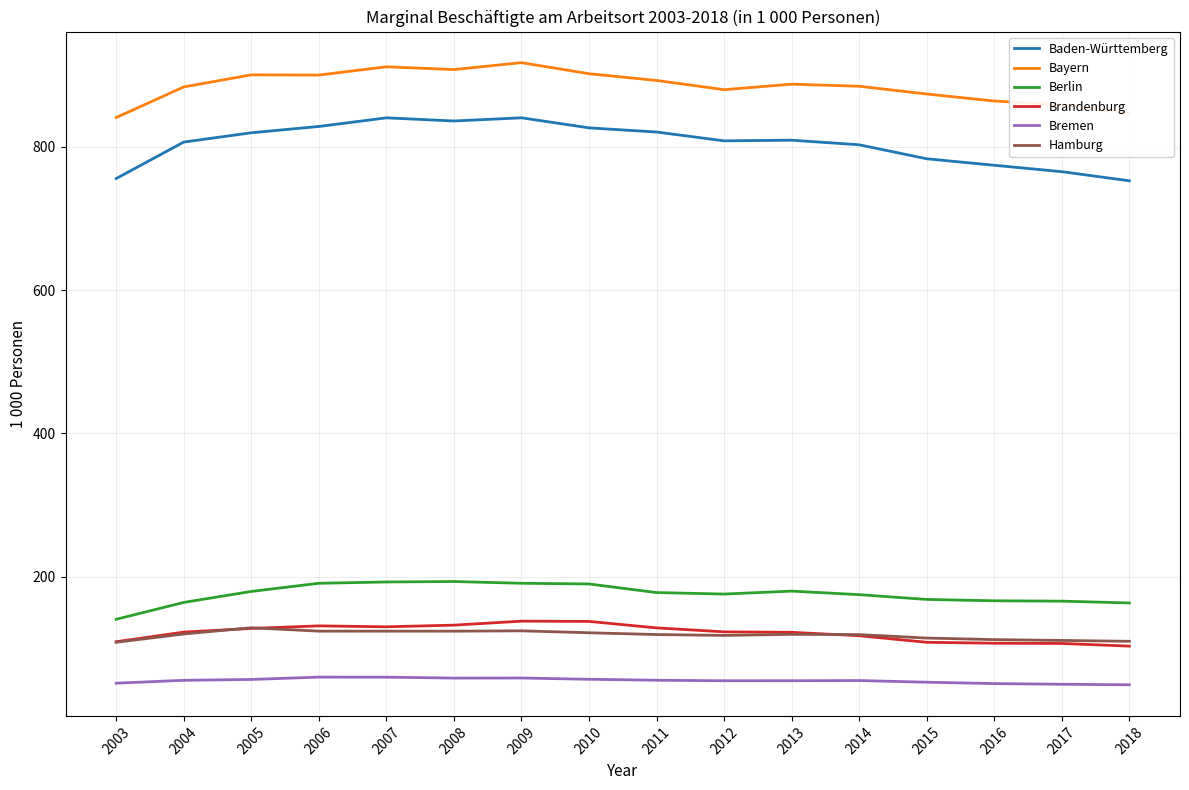

True or false: Berlin and Bayern cross at least once.

False